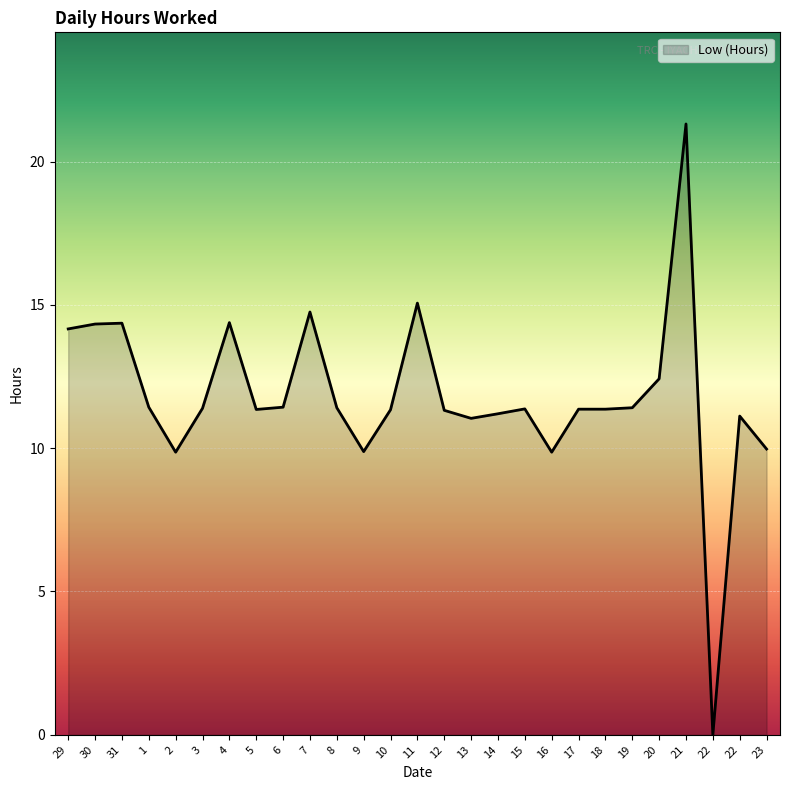

Where is the first local minimum?

2